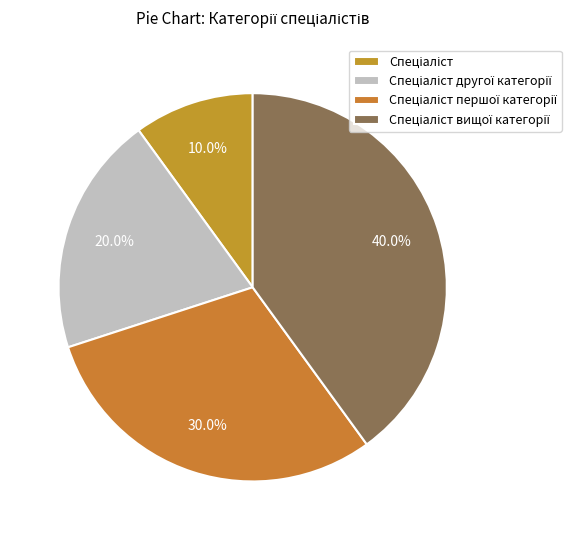

To the nearest percent, what percentage of the pie is Спеціаліст вищої категорії?

40%